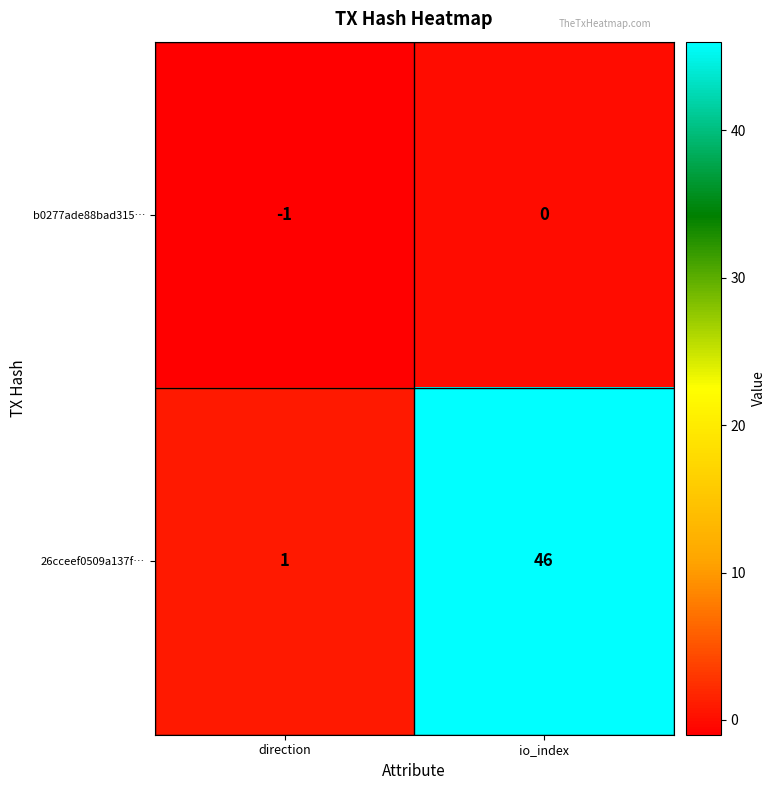

Which series has the largest range (max minus min)?

26cceef0509a137f…